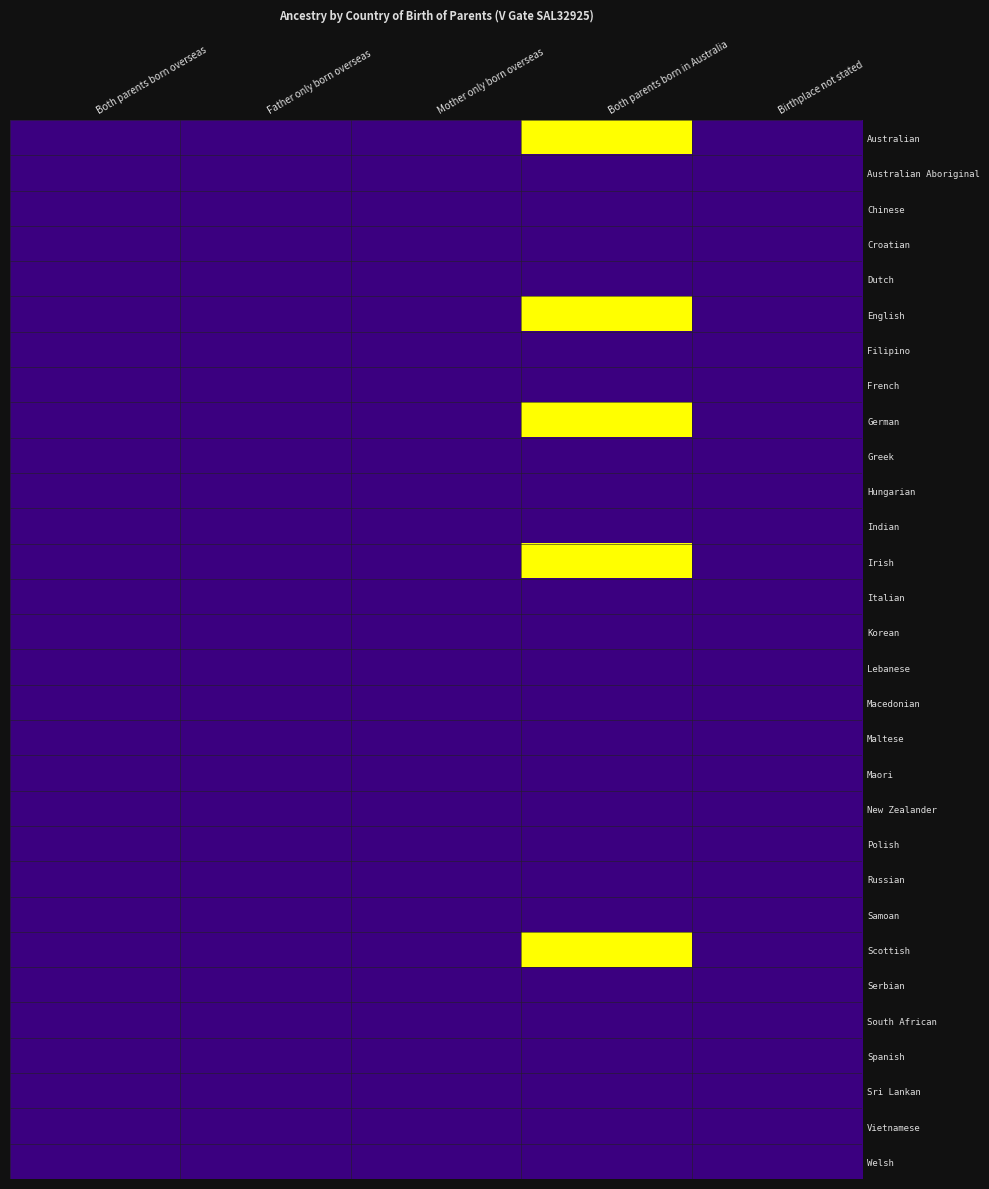

Reading left to right, transcribe all the data shown in this chart.

Australian: Both parents born overseas=0	Father only born overseas=0	Mother only born overseas=0	Both parents born in Australia=1	Birthplace not stated=0
Australian Aboriginal: Both parents born overseas=0	Father only born overseas=0	Mother only born overseas=0	Both parents born in Australia=0	Birthplace not stated=0
Chinese: Both parents born overseas=0	Father only born overseas=0	Mother only born overseas=0	Both parents born in Australia=0	Birthplace not stated=0
Croatian: Both parents born overseas=0	Father only born overseas=0	Mother only born overseas=0	Both parents born in Australia=0	Birthplace not stated=0
Dutch: Both parents born overseas=0	Father only born overseas=0	Mother only born overseas=0	Both parents born in Australia=0	Birthplace not stated=0
English: Both parents born overseas=0	Father only born overseas=0	Mother only born overseas=0	Both parents born in Australia=1	Birthplace not stated=0
Filipino: Both parents born overseas=0	Father only born overseas=0	Mother only born overseas=0	Both parents born in Australia=0	Birthplace not stated=0
French: Both parents born overseas=0	Father only born overseas=0	Mother only born overseas=0	Both parents born in Australia=0	Birthplace not stated=0
German: Both parents born overseas=0	Father only born overseas=0	Mother only born overseas=0	Both parents born in Australia=1	Birthplace not stated=0
Greek: Both parents born overseas=0	Father only born overseas=0	Mother only born overseas=0	Both parents born in Australia=0	Birthplace not stated=0
Hungarian: Both parents born overseas=0	Father only born overseas=0	Mother only born overseas=0	Both parents born in Australia=0	Birthplace not stated=0
Indian: Both parents born overseas=0	Father only born overseas=0	Mother only born overseas=0	Both parents born in Australia=0	Birthplace not stated=0
Irish: Both parents born overseas=0	Father only born overseas=0	Mother only born overseas=0	Both parents born in Australia=1	Birthplace not stated=0
Italian: Both parents born overseas=0	Father only born overseas=0	Mother only born overseas=0	Both parents born in Australia=0	Birthplace not stated=0
Korean: Both parents born overseas=0	Father only born overseas=0	Mother only born overseas=0	Both parents born in Australia=0	Birthplace not stated=0
Lebanese: Both parents born overseas=0	Father only born overseas=0	Mother only born overseas=0	Both parents born in Australia=0	Birthplace not stated=0
Macedonian: Both parents born overseas=0	Father only born overseas=0	Mother only born overseas=0	Both parents born in Australia=0	Birthplace not stated=0
Maltese: Both parents born overseas=0	Father only born overseas=0	Mother only born overseas=0	Both parents born in Australia=0	Birthplace not stated=0
Maori: Both parents born overseas=0	Father only born overseas=0	Mother only born overseas=0	Both parents born in Australia=0	Birthplace not stated=0
New Zealander: Both parents born overseas=0	Father only born overseas=0	Mother only born overseas=0	Both parents born in Australia=0	Birthplace not stated=0
Polish: Both parents born overseas=0	Father only born overseas=0	Mother only born overseas=0	Both parents born in Australia=0	Birthplace not stated=0
Russian: Both parents born overseas=0	Father only born overseas=0	Mother only born overseas=0	Both parents born in Australia=0	Birthplace not stated=0
Samoan: Both parents born overseas=0	Father only born overseas=0	Mother only born overseas=0	Both parents born in Australia=0	Birthplace not stated=0
Scottish: Both parents born overseas=0	Father only born overseas=0	Mother only born overseas=0	Both parents born in Australia=1	Birthplace not stated=0
Serbian: Both parents born overseas=0	Father only born overseas=0	Mother only born overseas=0	Both parents born in Australia=0	Birthplace not stated=0
South African: Both parents born overseas=0	Father only born overseas=0	Mother only born overseas=0	Both parents born in Australia=0	Birthplace not stated=0
Spanish: Both parents born overseas=0	Father only born overseas=0	Mother only born overseas=0	Both parents born in Australia=0	Birthplace not stated=0
Sri Lankan: Both parents born overseas=0	Father only born overseas=0	Mother only born overseas=0	Both parents born in Australia=0	Birthplace not stated=0
Vietnamese: Both parents born overseas=0	Father only born overseas=0	Mother only born overseas=0	Both parents born in Australia=0	Birthplace not stated=0
Welsh: Both parents born overseas=0	Father only born overseas=0	Mother only born overseas=0	Both parents born in Australia=0	Birthplace not stated=0